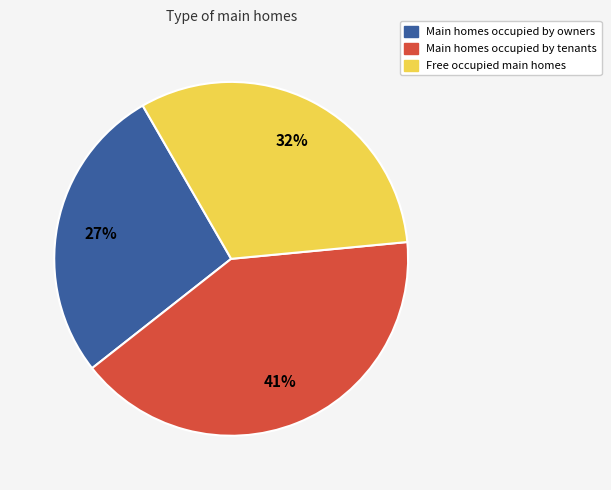

To the nearest percent, what is the average slice percentage?

33%